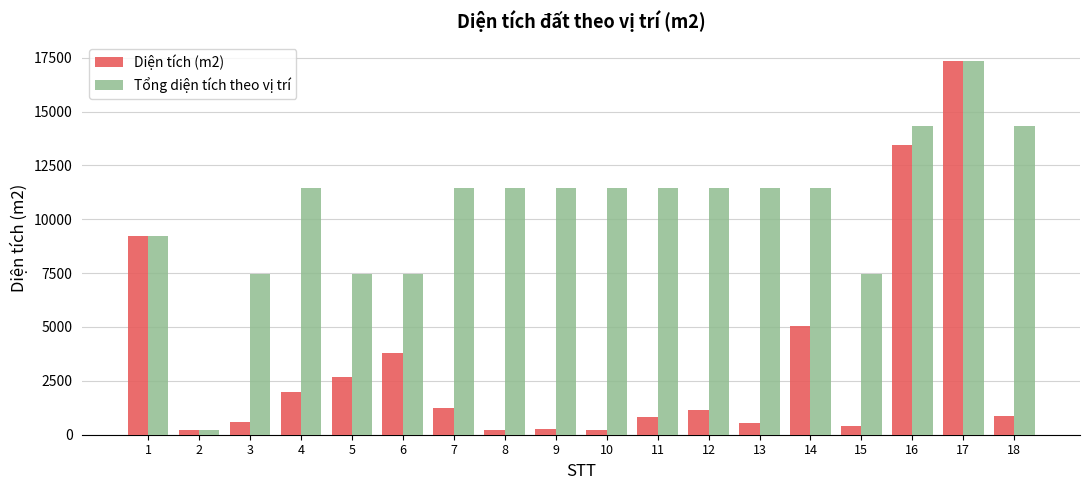

Which series has the largest range (max minus min)?

Diện tích (m2)